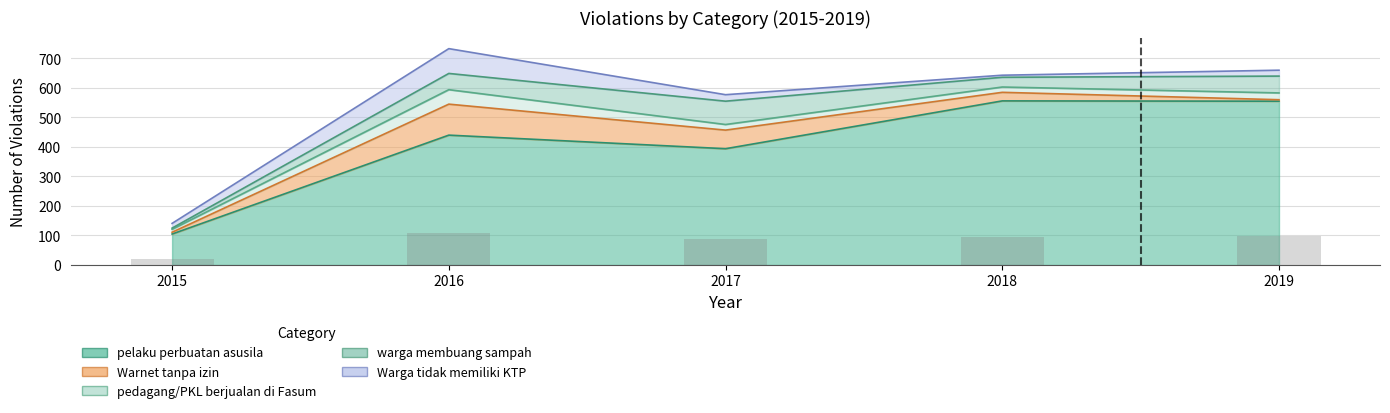

What is the difference between the warga membuang sampah values at 2017 and 2016?

24